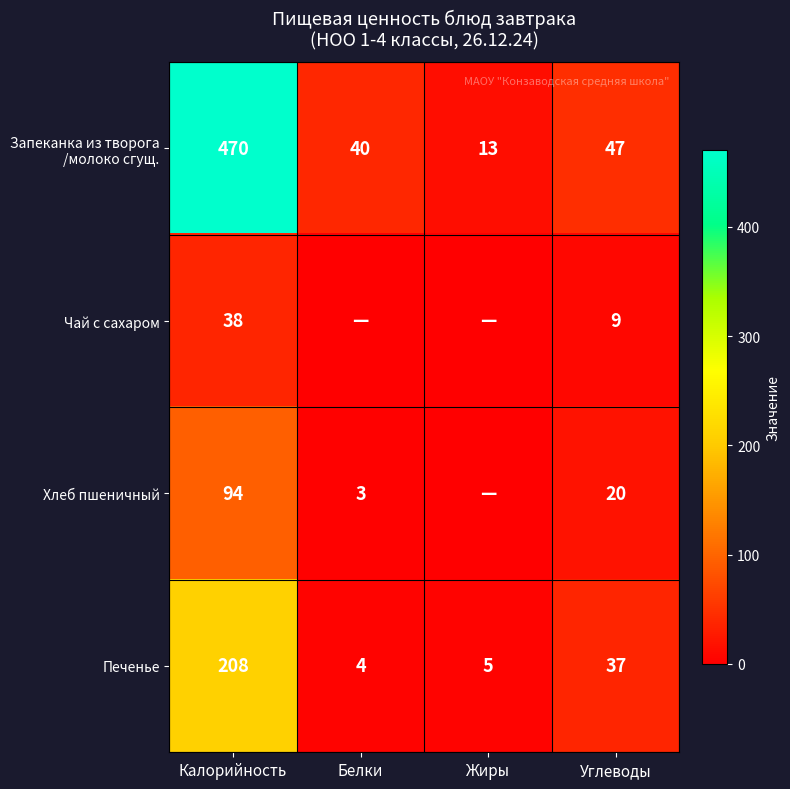

What is the difference between the maximum and second lowest values in the Печенье series?

203